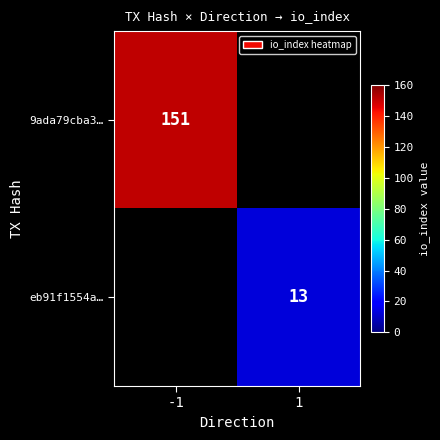

Is it true that 9ada79cba3… equals 34 at -1?

False